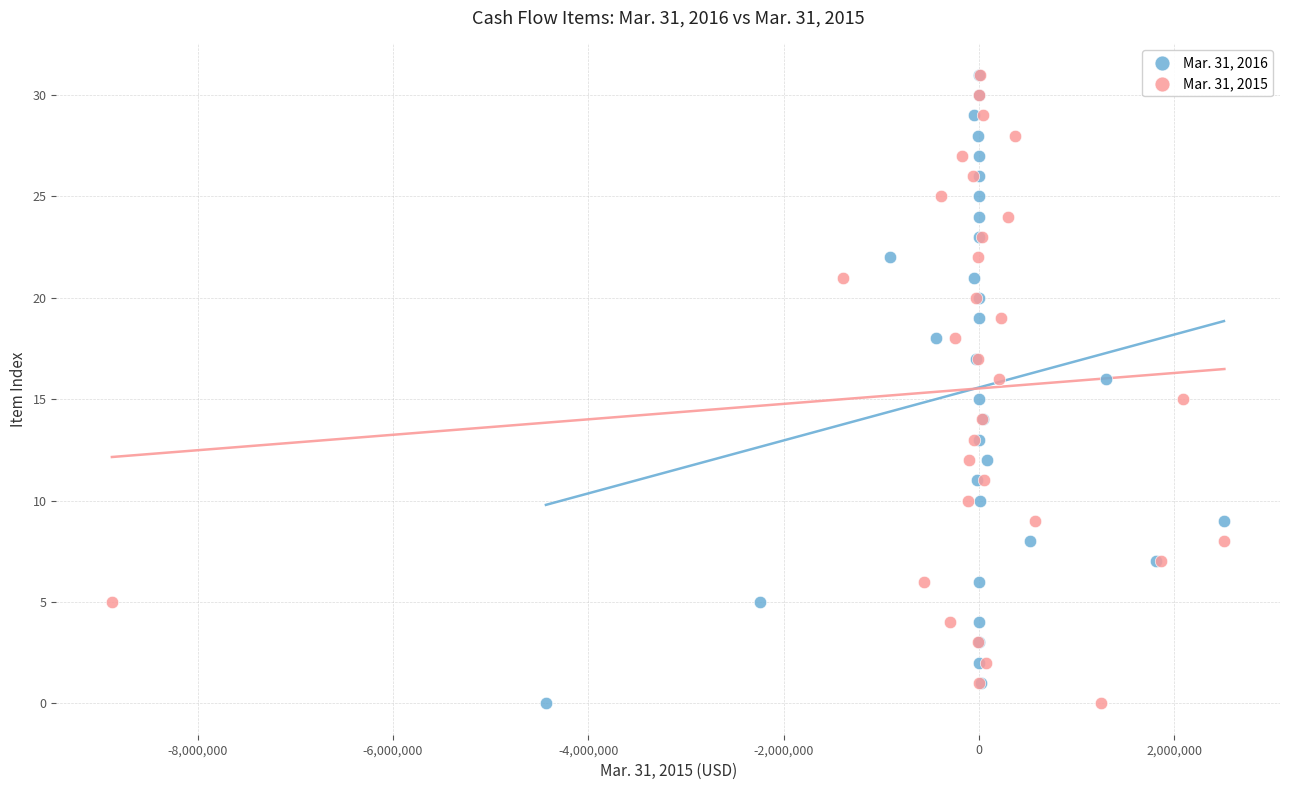

What are all the series names shown in the legend?

Mar. 31, 2016, Mar. 31, 2015